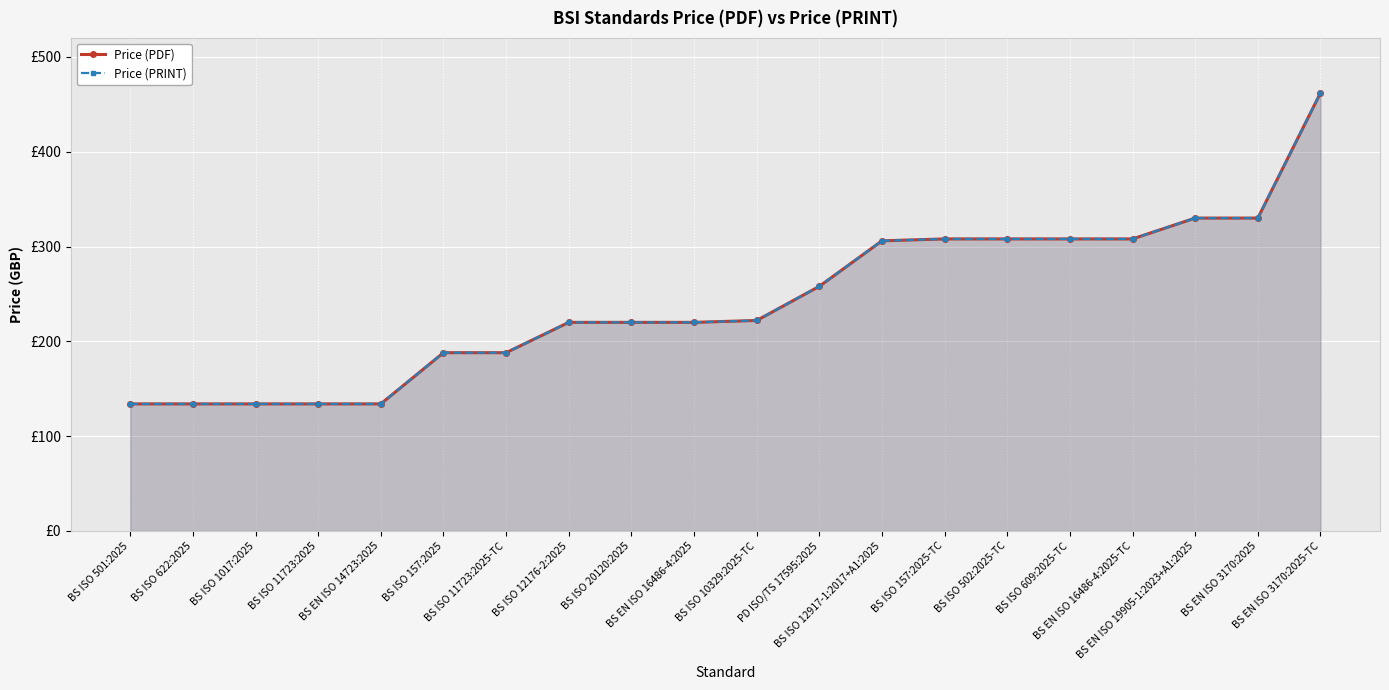

Rank the series at BS ISO 622:2025 from highest to lowest value.

Price (PDF), Price (PRINT)